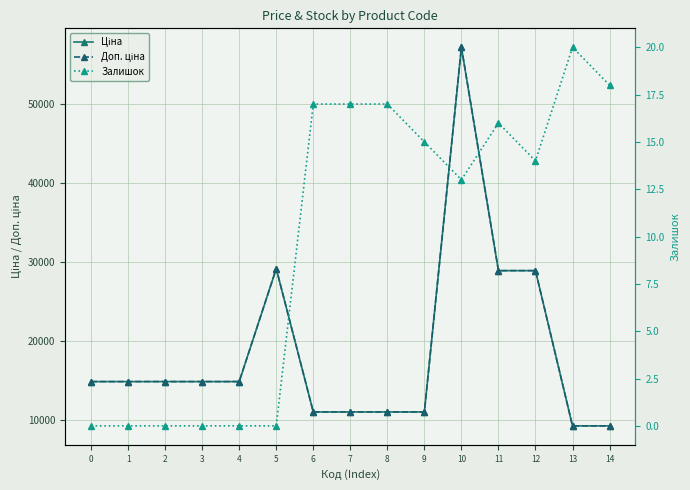

What is the highest value of the Доп. ціна series?

57258.0